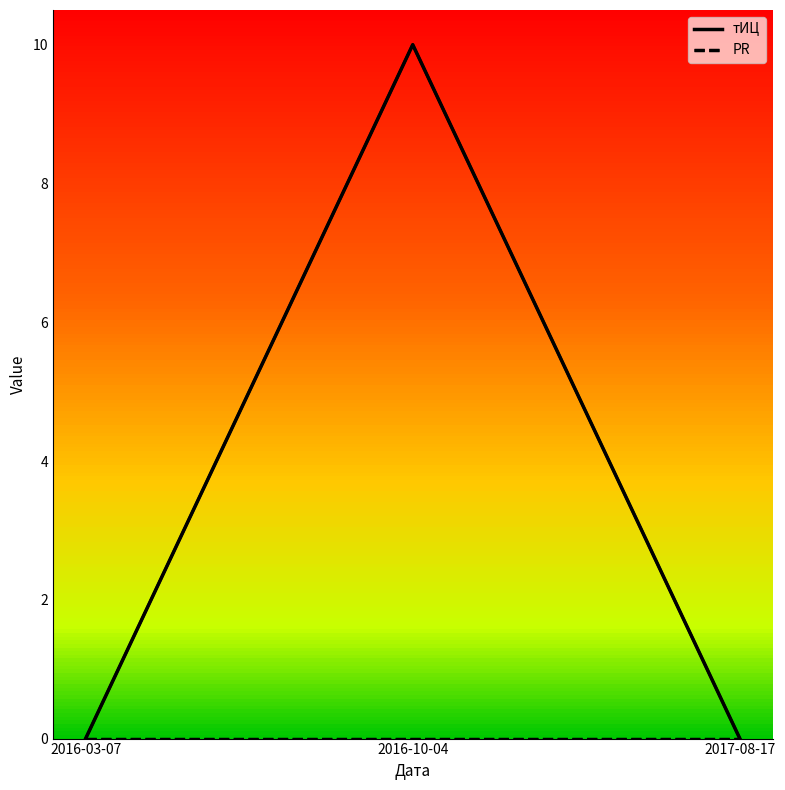

What is the greatest value displayed?

10